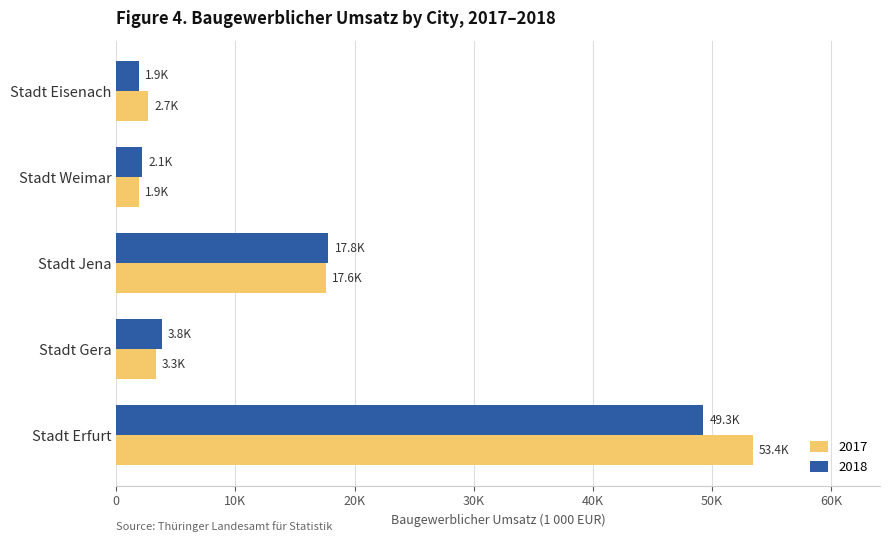

The value of 2017 at Stadt Gera is 1373.7. True or false?

False